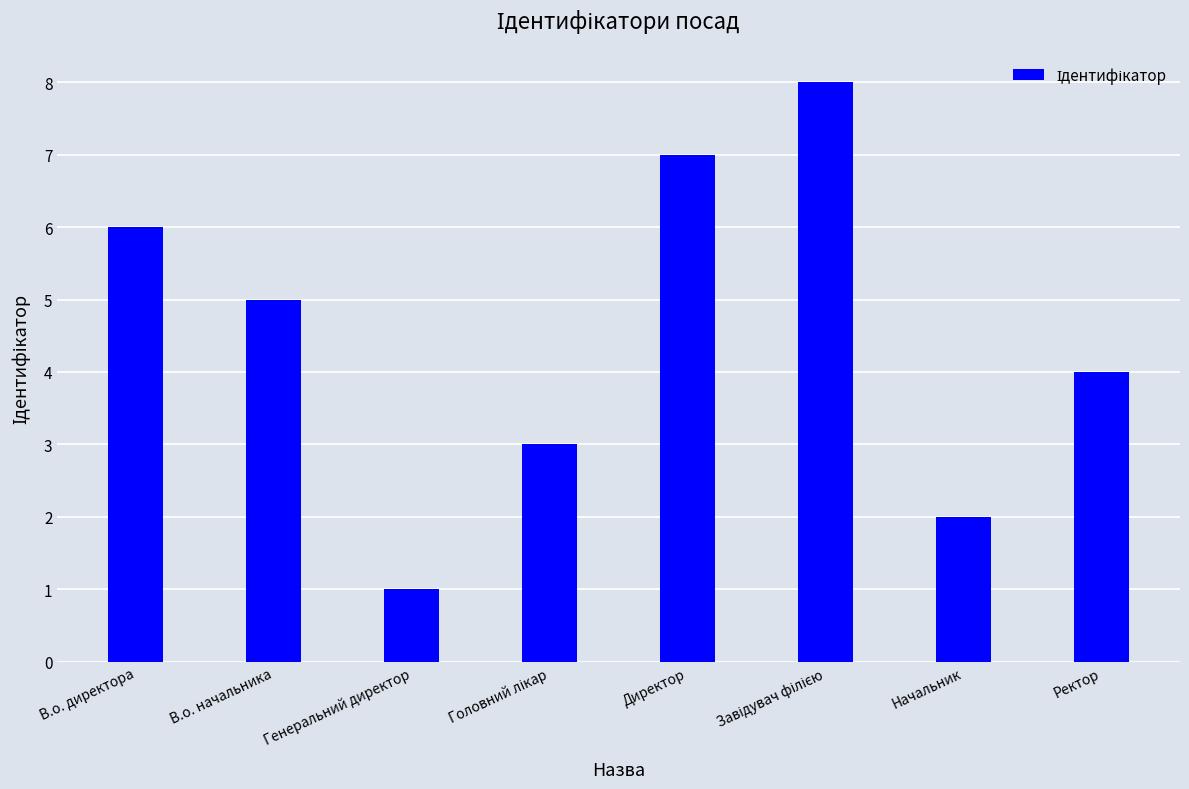

True or false: the data shows 3 at Ректор.

False